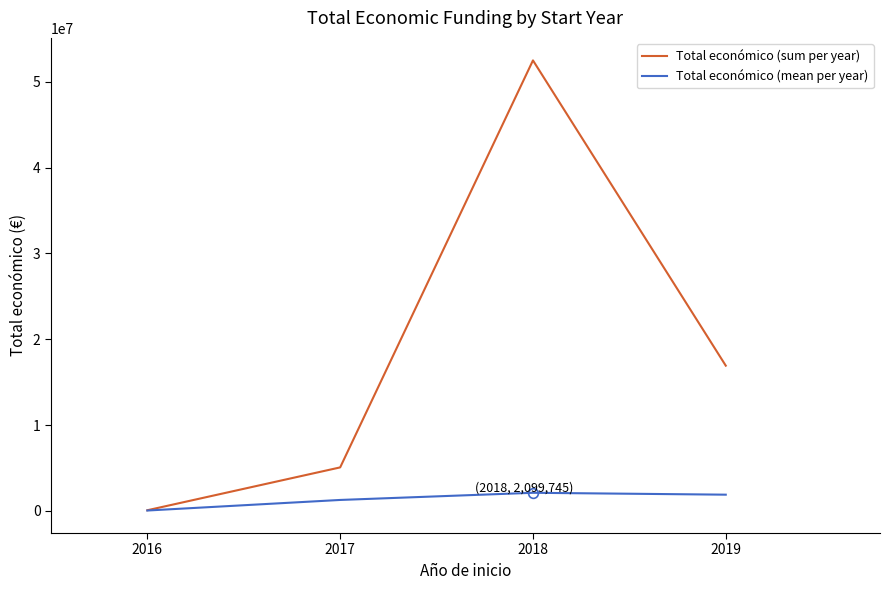

Which category has the lowest value across all series?

2016